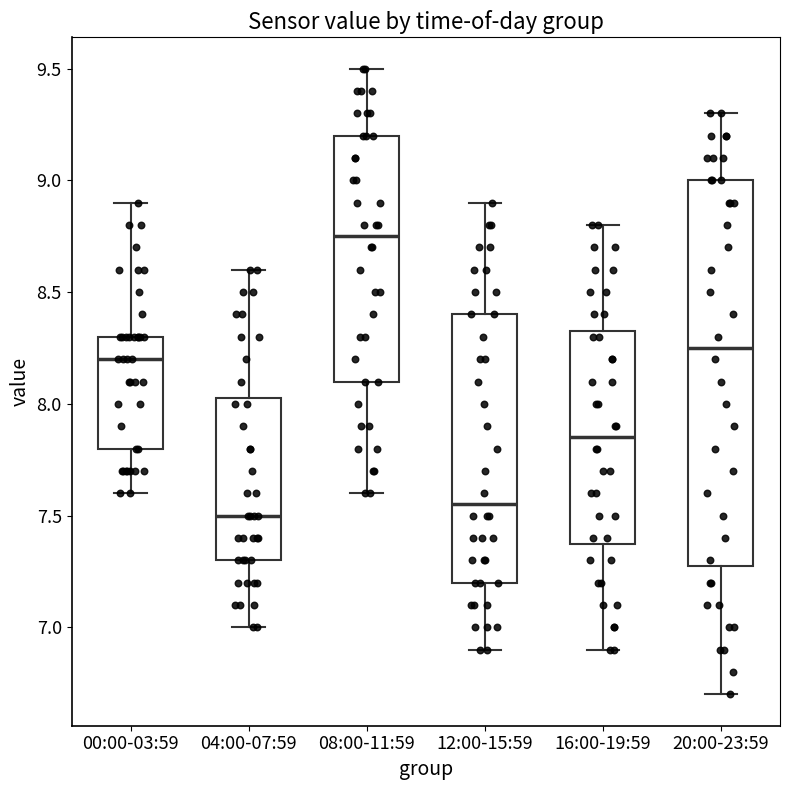

Reading left to right, transcribe this box plot: for each box, give where its median line is, the range the box spans, and where its two whiskers end, as read against the y-axis. The values are not printed on the chart, so give them approximately, as read against the axis.

00:00-03:59: median 8.20, box 7.80 to 8.30, whiskers 7.60 to 8.90
04:00-07:59: median 7.50, box 7.30 to 8.05, whiskers 7.00 to 8.60
08:00-11:59: median 8.75, box 8.10 to 9.20, whiskers 7.60 to 9.50
12:00-15:59: median 7.55, box 7.20 to 8.40, whiskers 6.90 to 8.90
16:00-19:59: median 7.85, box 7.40 to 8.35, whiskers 6.90 to 8.80
20:00-23:59: median 8.25, box 7.30 to 9.00, whiskers 6.70 to 9.30